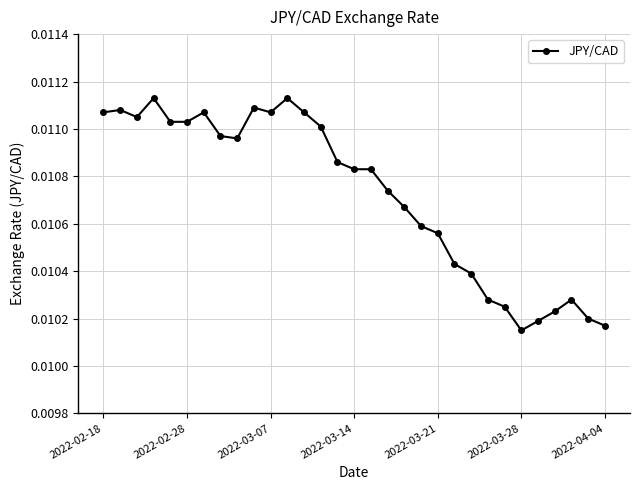

How many categories are shown in the chart?

31